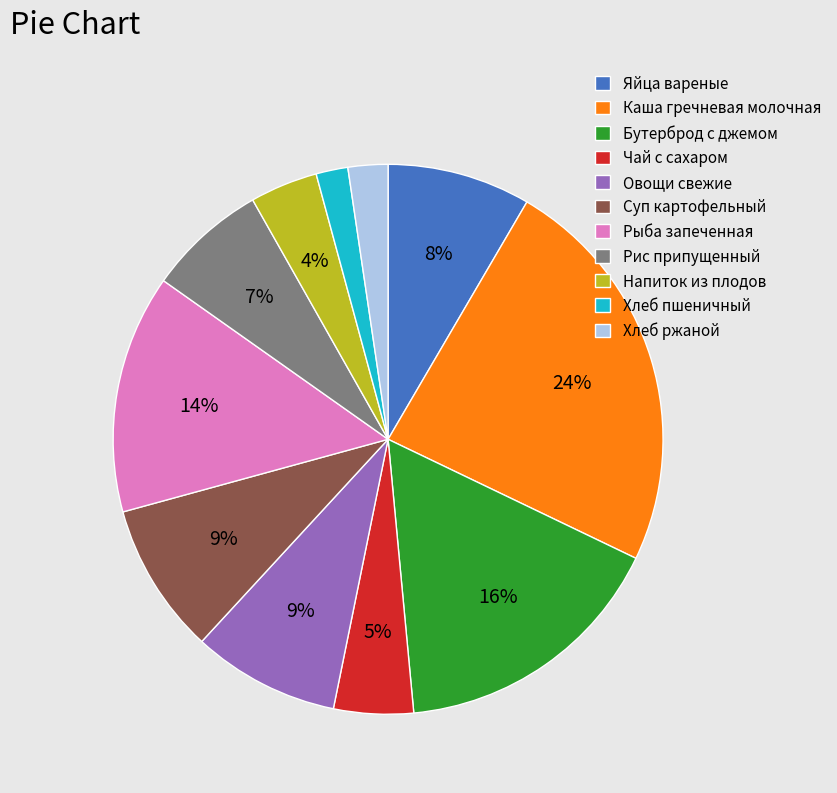

Does Напиток из плодов account for over 50% of the chart?

No